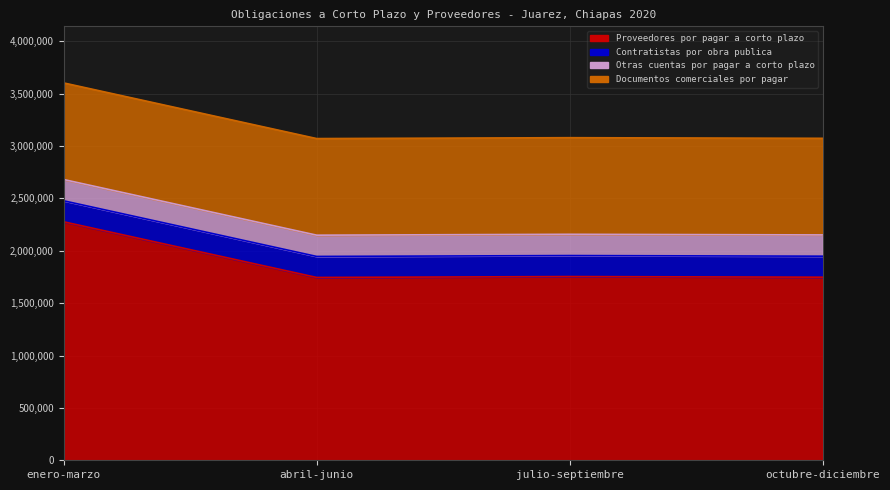

True or false: Otras cuentas por pagar a corto plazo has more than 1 interior local peaks.

False